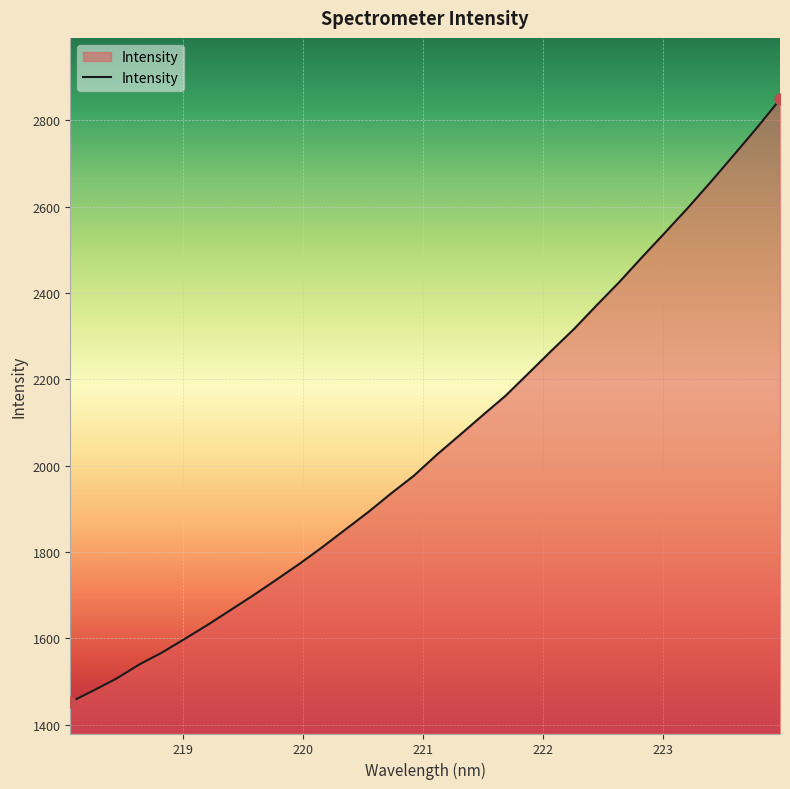

What is the minimum value shown in the chart?

1452.2